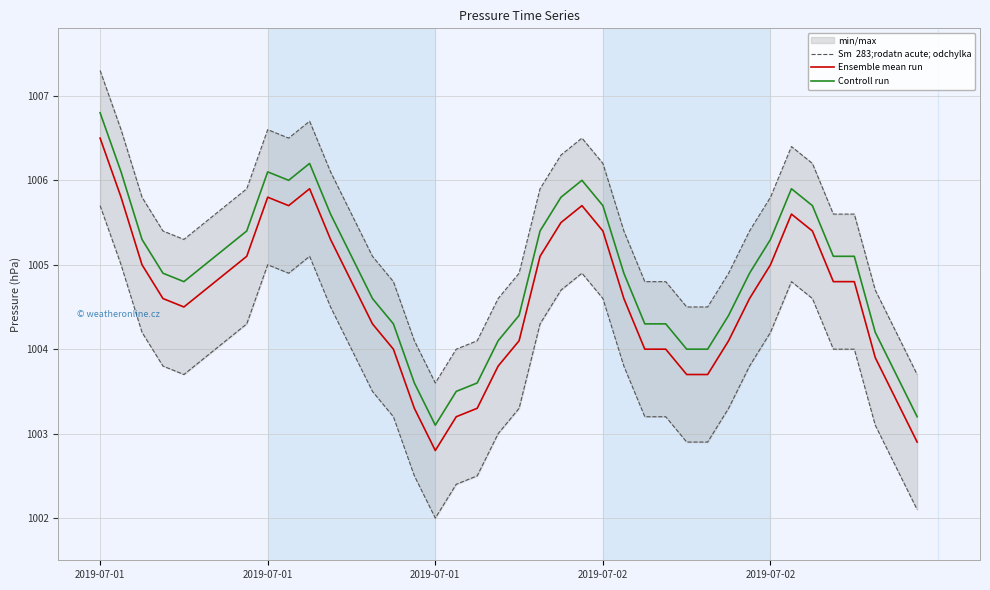

True or false: Ensemble mean run and Sm  283;rodatn acute; odchylka intersect in this chart.

False